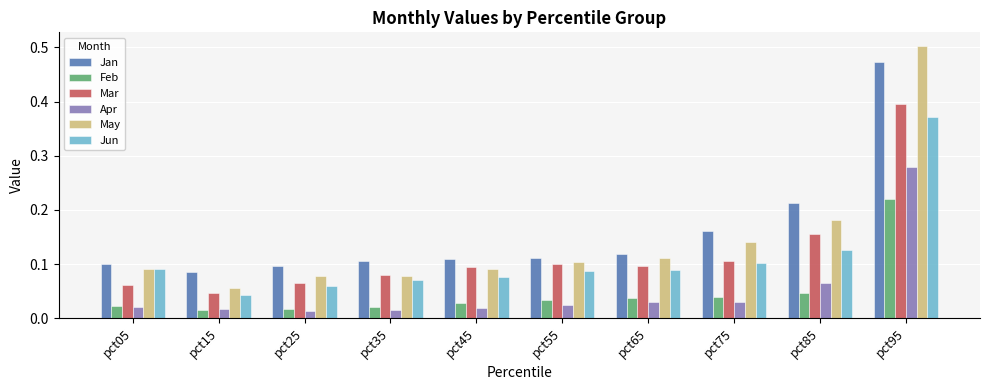

Which category has the highest value in the Jun series?

pct95